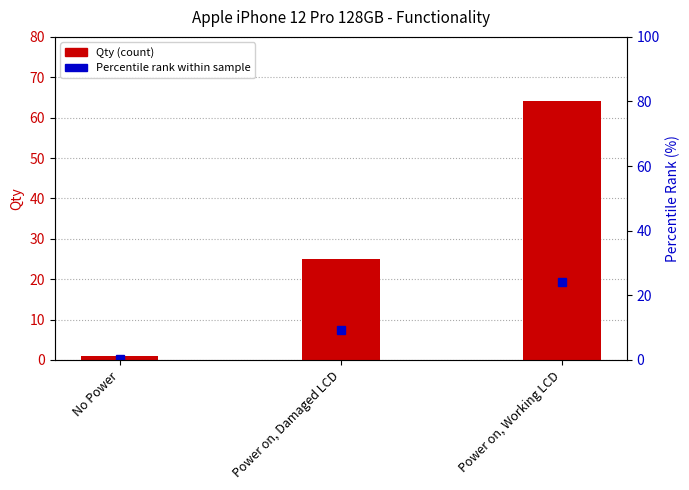

Which label corresponds to the largest value in the chart?

Power on, Working LCD